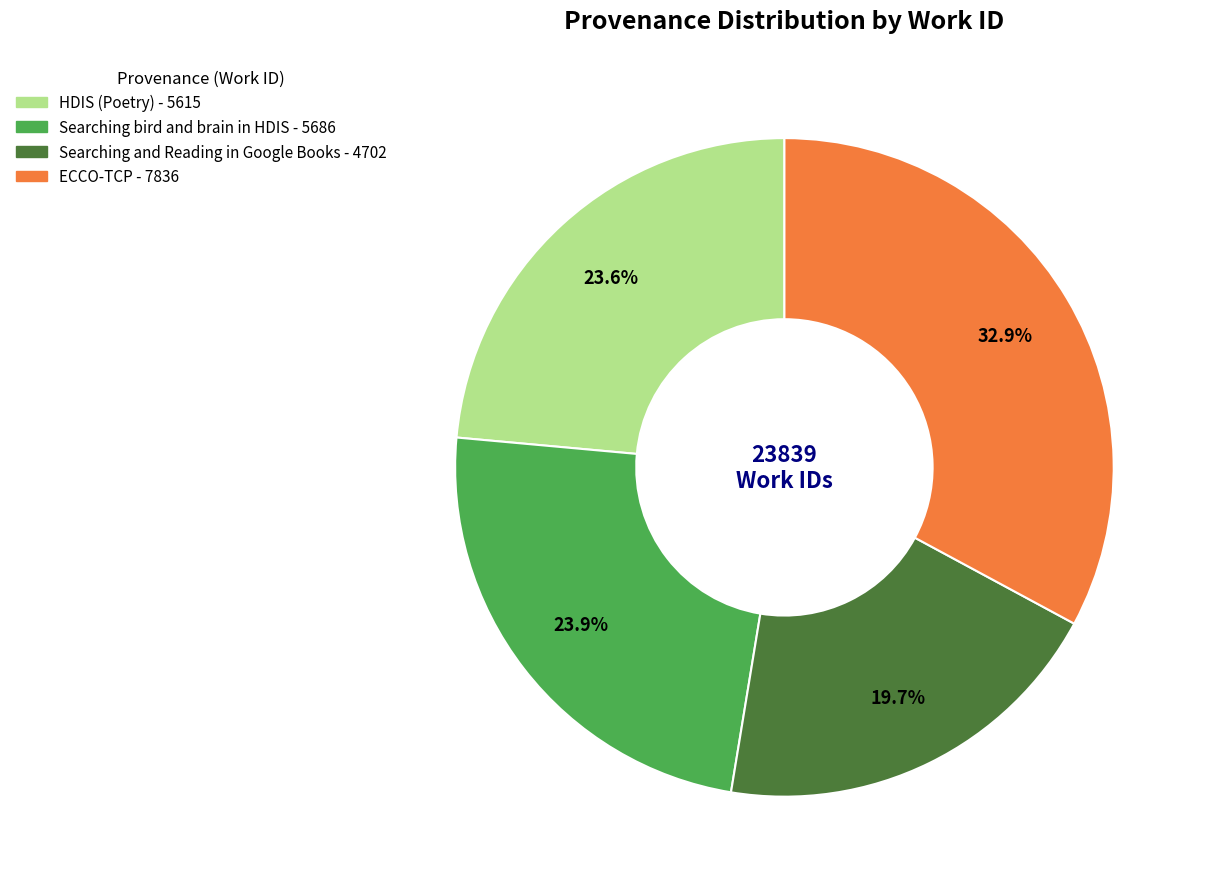

Do HDIS (Poetry) and Searching bird and brain in HDIS together represent more than half of the pie?

No